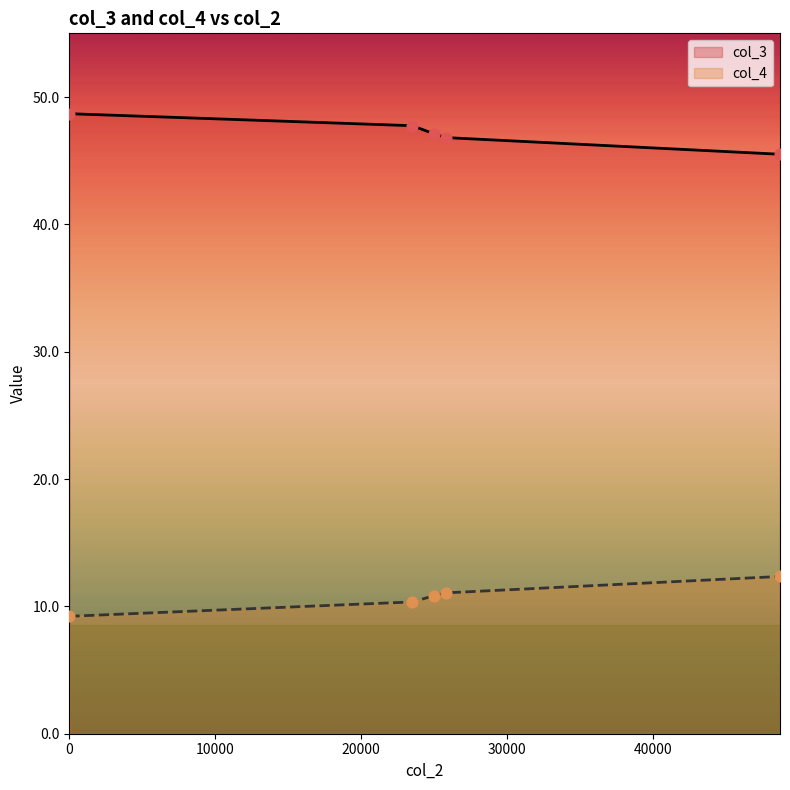

Which series reaches the maximum Y coordinate?

col_3